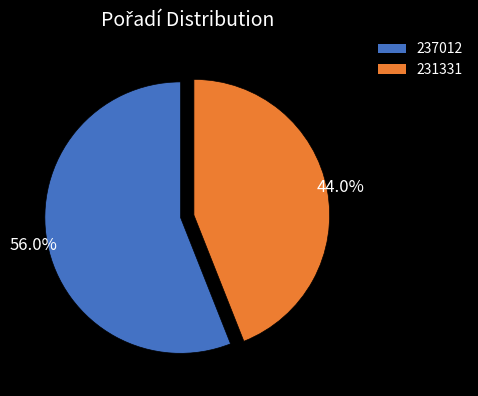

Which slice represents more than half of the pie?

237012